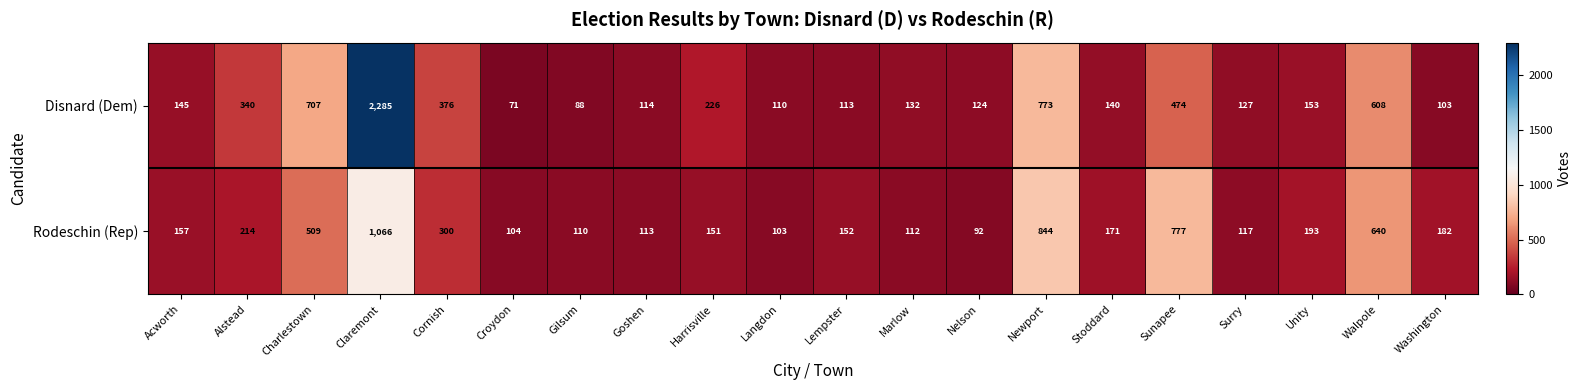

Rank the series by their maximum value, from highest to lowest.

Disnard (Dem), Rodeschin (Rep)